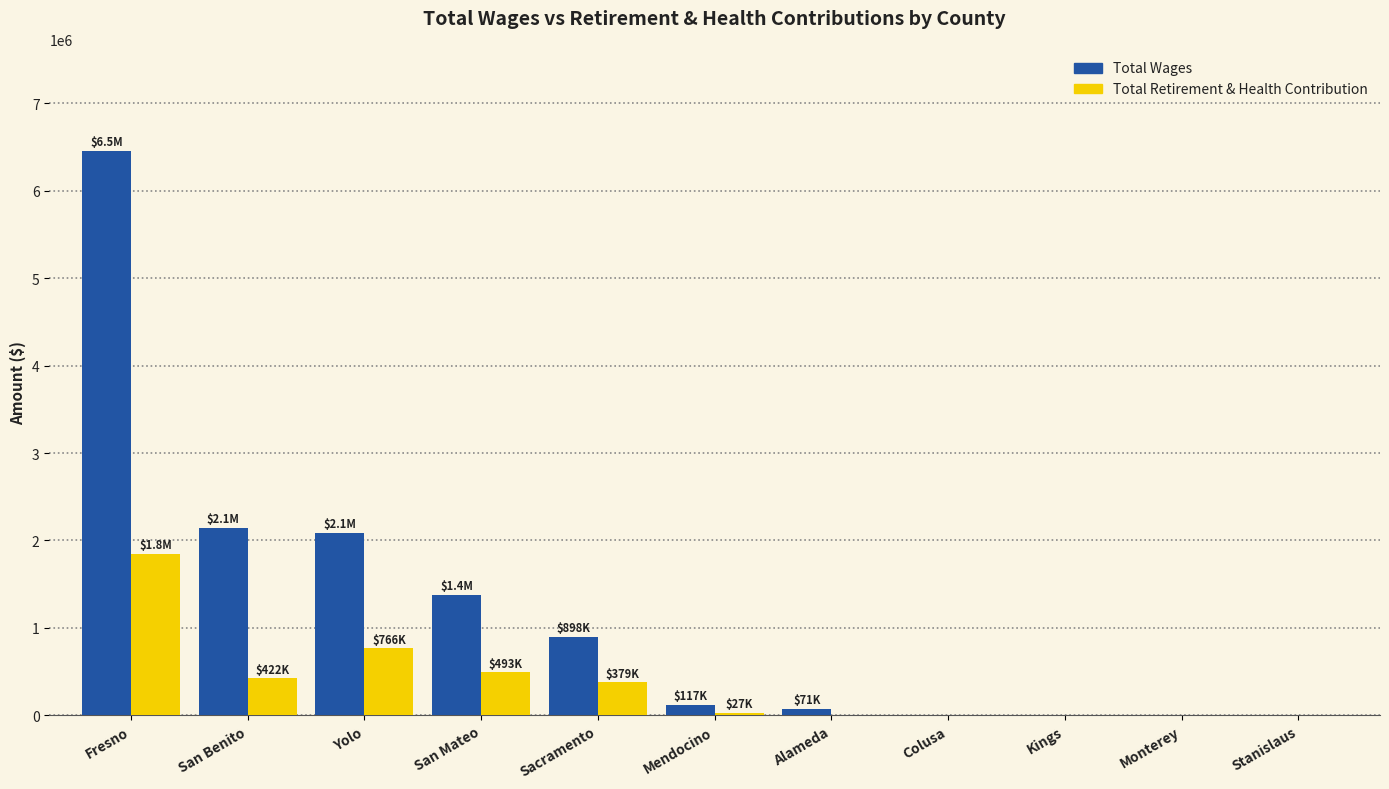

What is the sum of all Total Retirement & Health Contribution values?

3931740